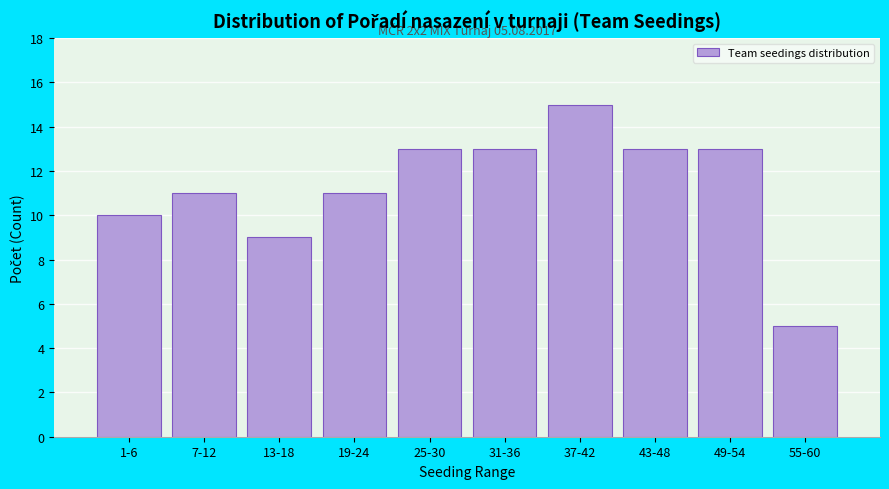

Reading left to right, list all the values displayed in this chart.

10	11	9	11	13	13	15	13	13	5